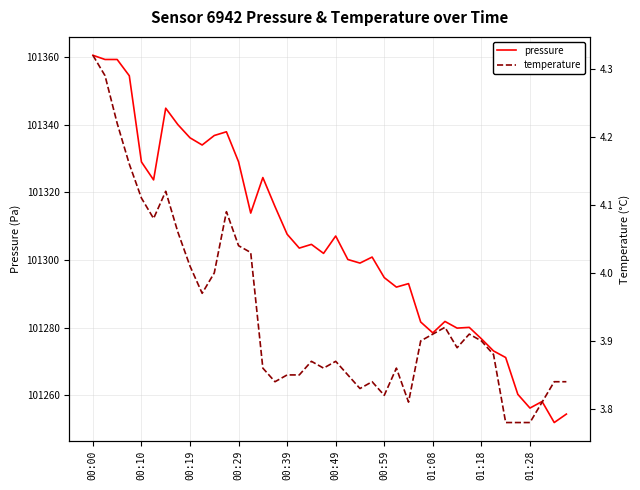

Which series has the largest range (max minus min)?

pressure